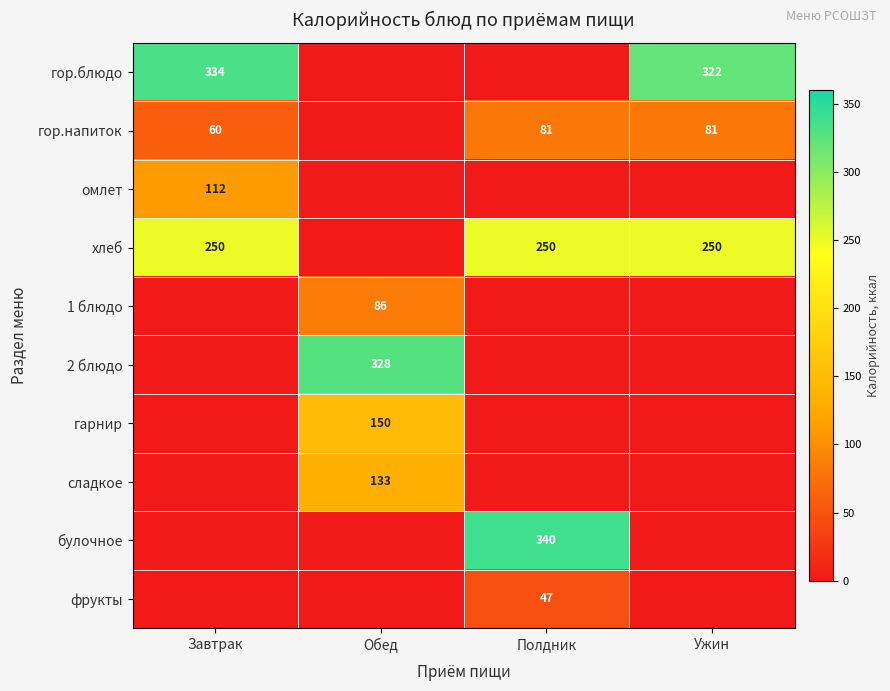

Is it true that гор.напиток equals 81 at Ужин?

True